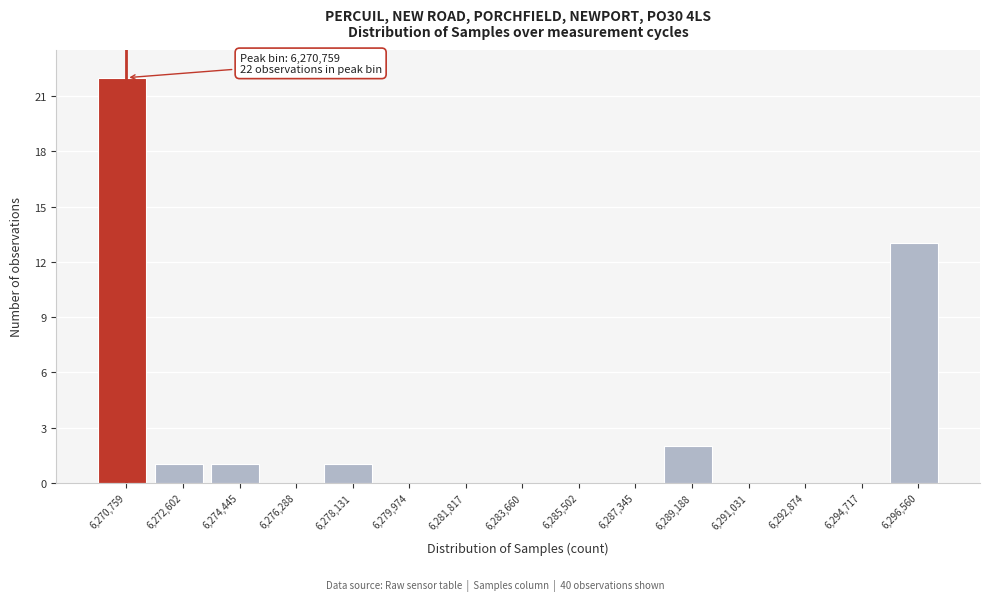

Over which range of the x-axis is the bar tallest?

6269800 to 6271600